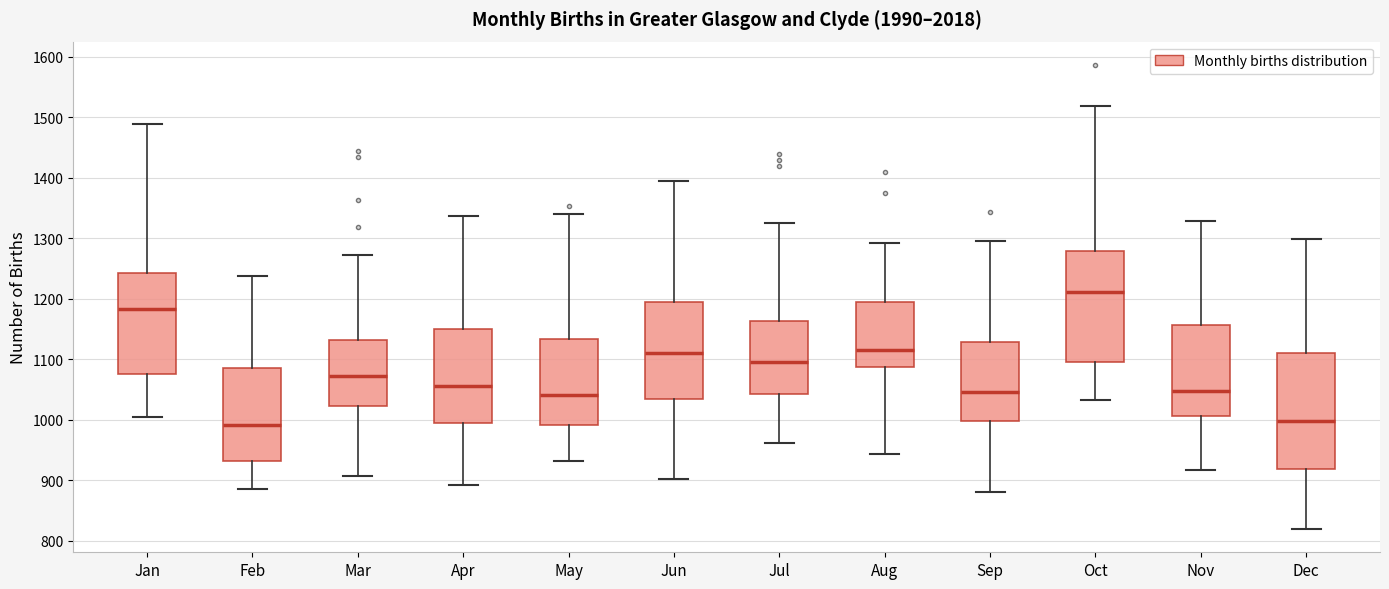

Where is the upper edge of the box for Nov on the y-axis? The values are not printed on the chart, so give them approximately, as read against the axis.

1160